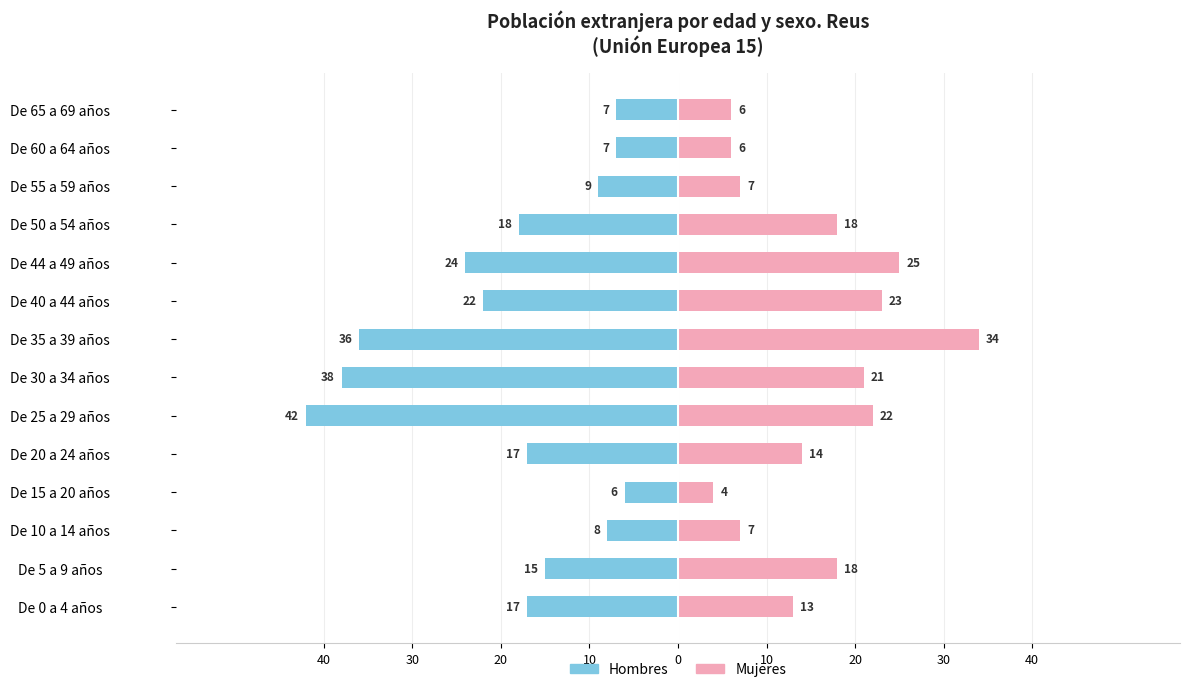

True or false: Hombres has a value of -6 at De 15 a 20 años.

True